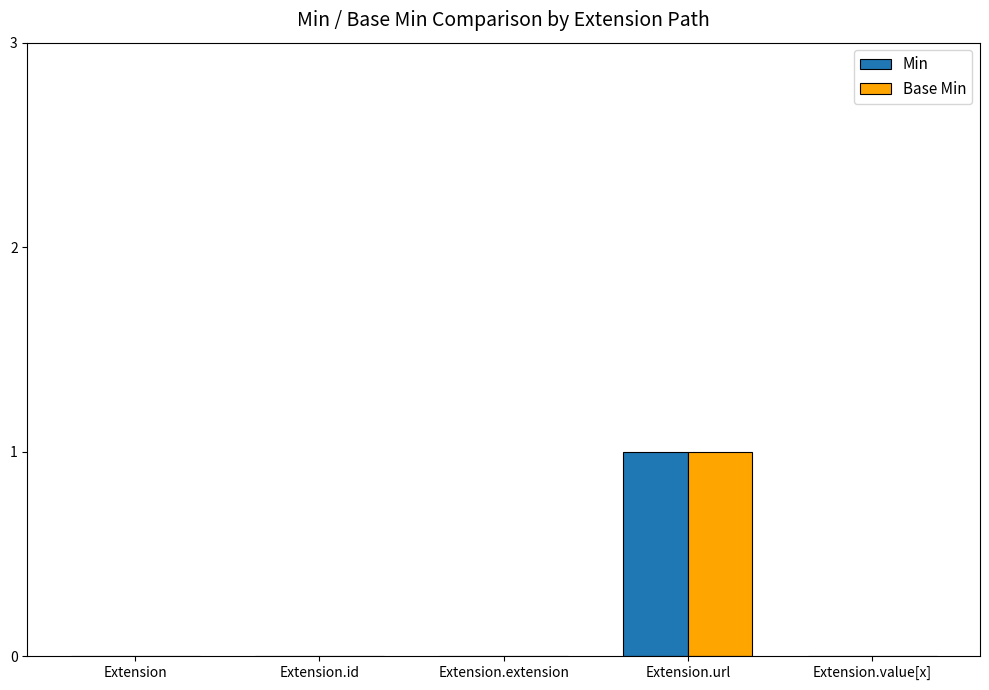

At which category is the sum across all series the highest?

Extension.url